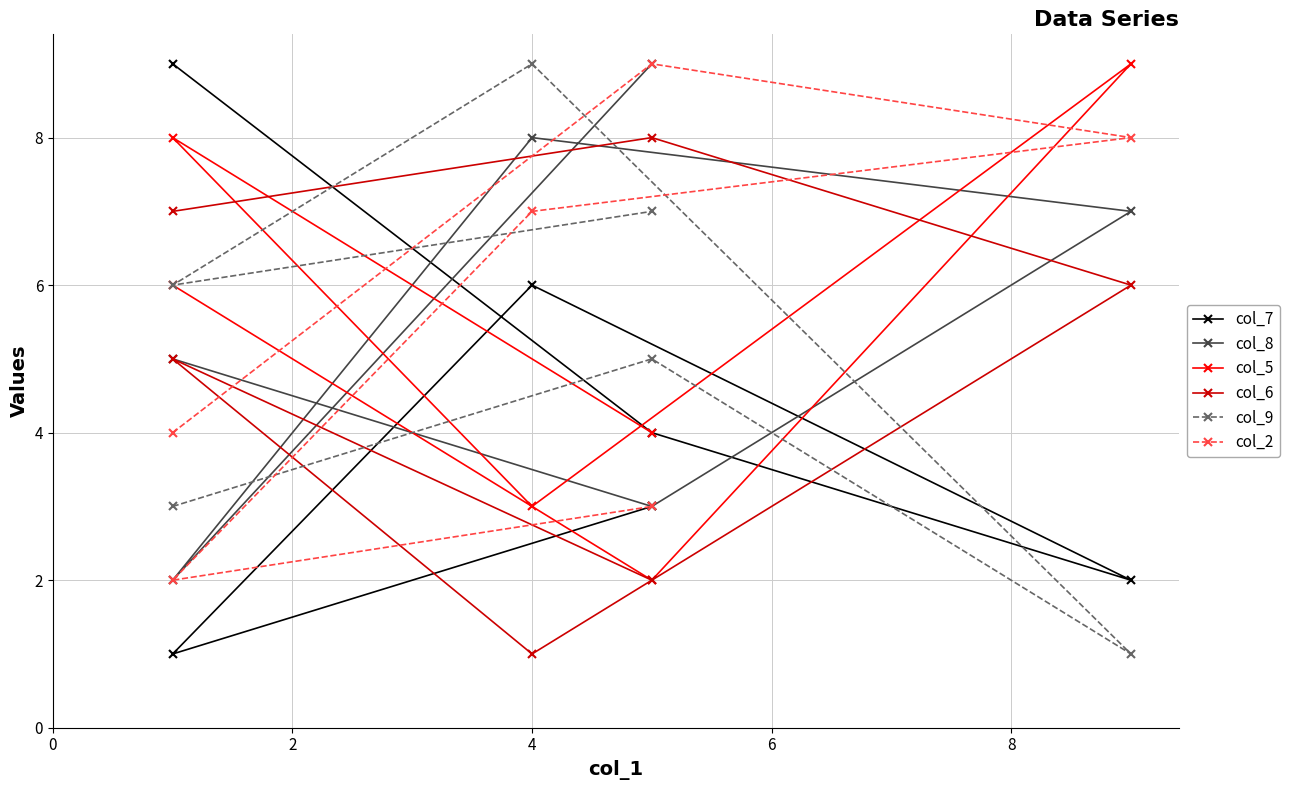

Count the col_7 values in the range 2 to 6.

4